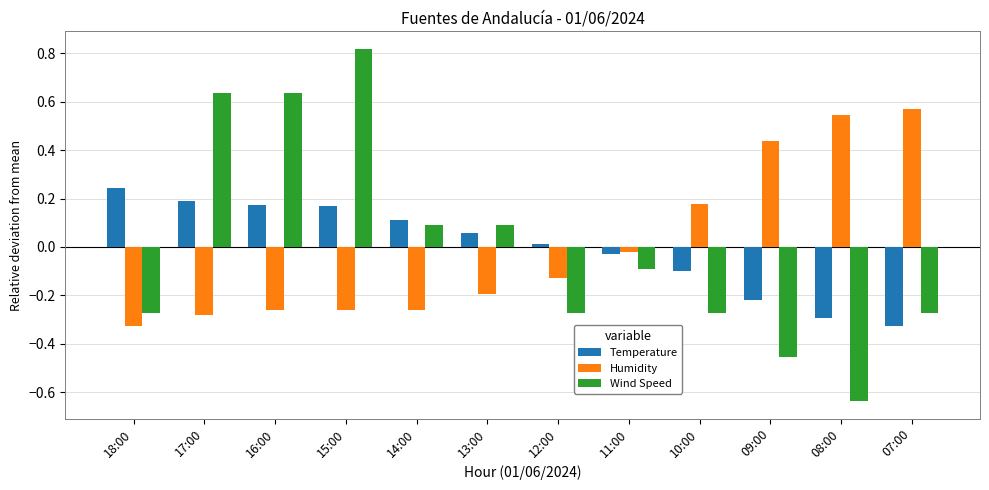

Is it true that Humidity equals -0.1 at 18:00?

False